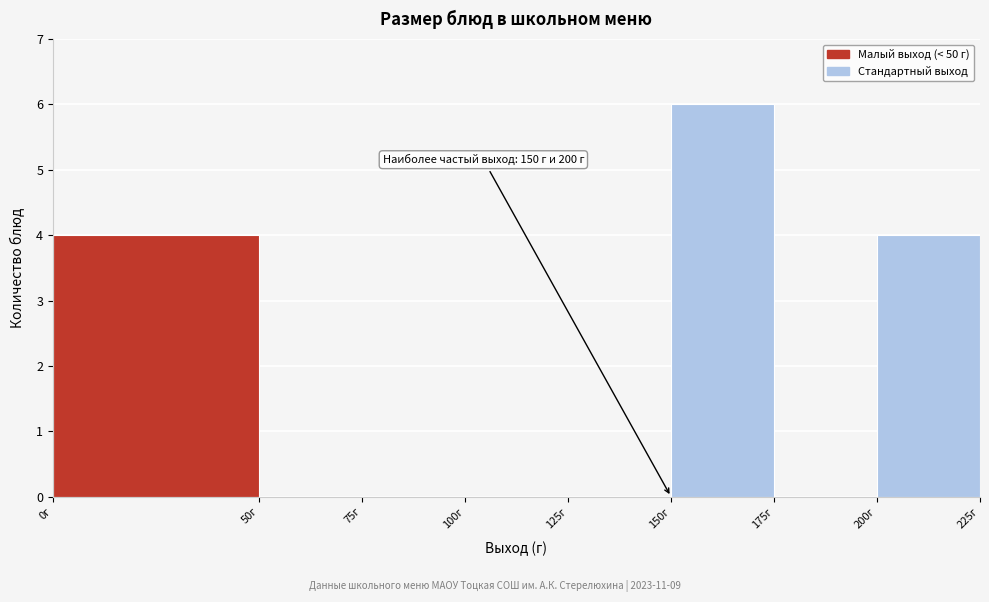

Which range on the x-axis has the tallest bar?

150 to 175